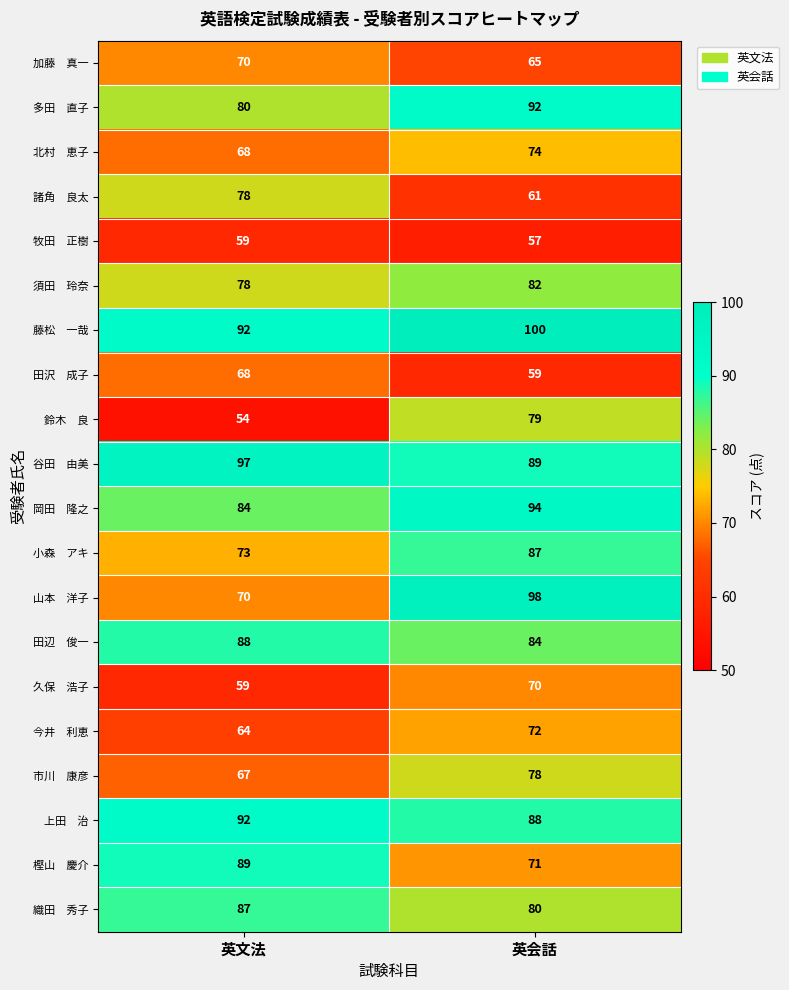

What is the difference between the highest and lowest values at 英会話?

43